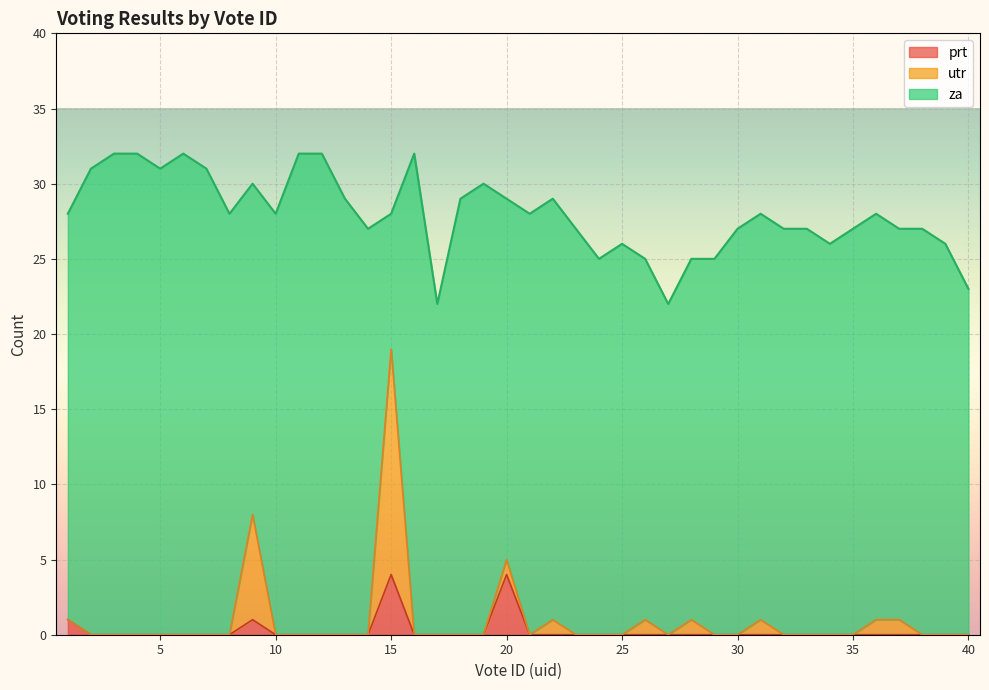

Which has a higher value, 38 or 3?

38